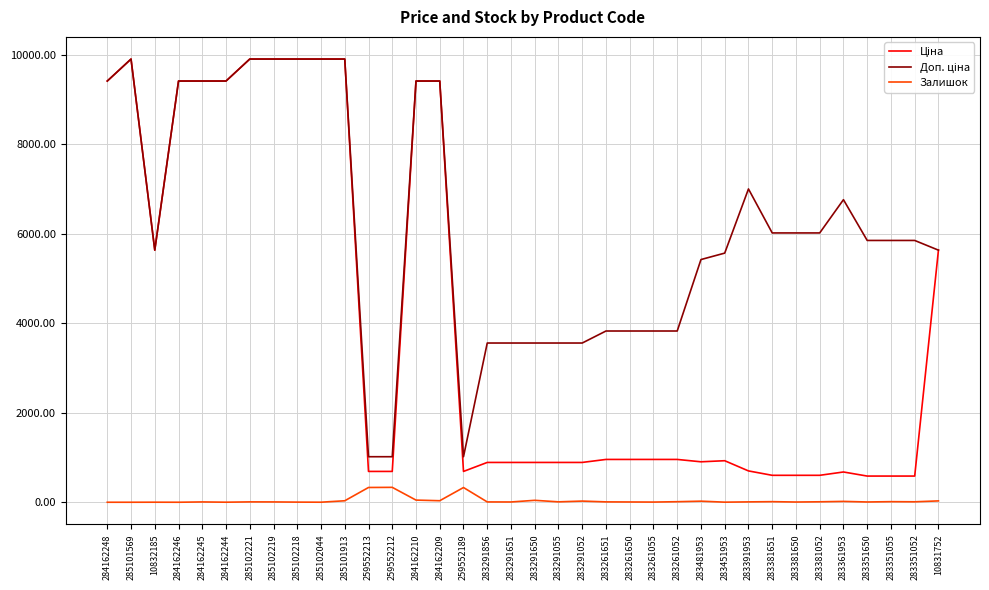

What is the difference between the highest and lowest values at 259552212?

684.8